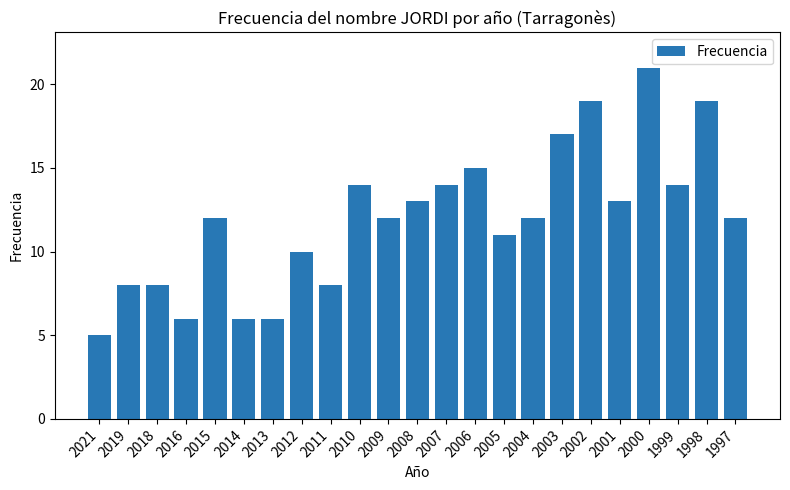

True or false: the data shows 13 at 2008.

True